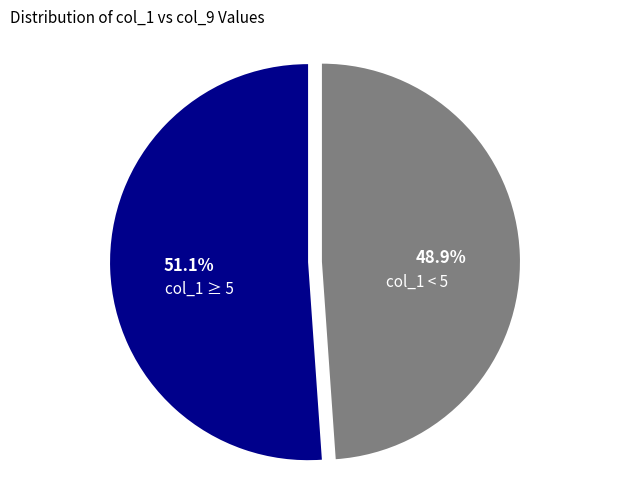

Is there a majority slice in this chart?

Yes